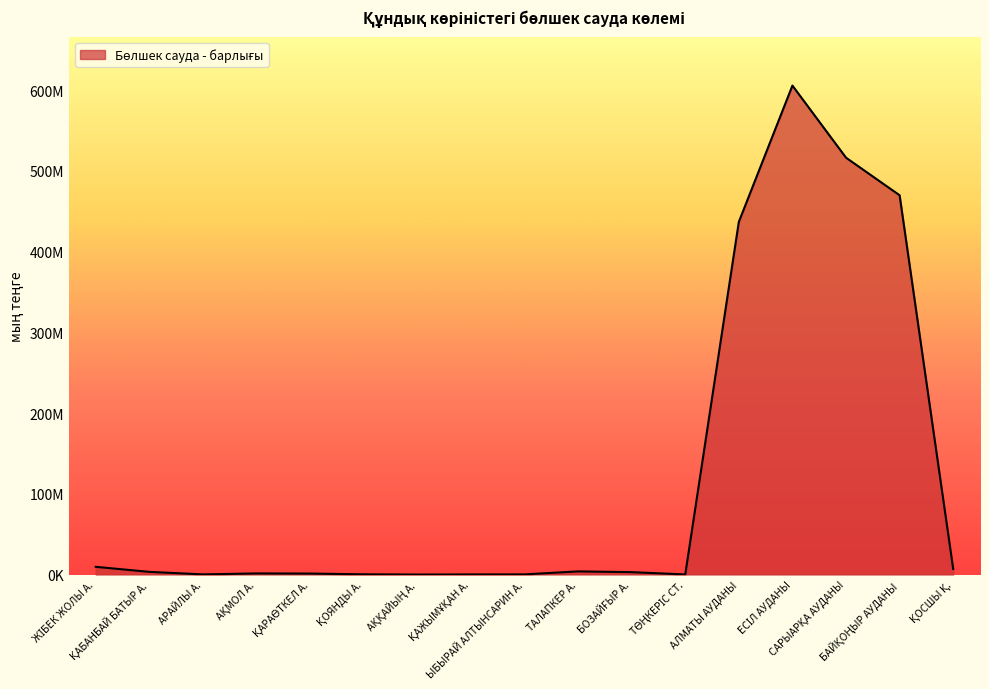

Is this an area chart (filled region under the line)?

Yes